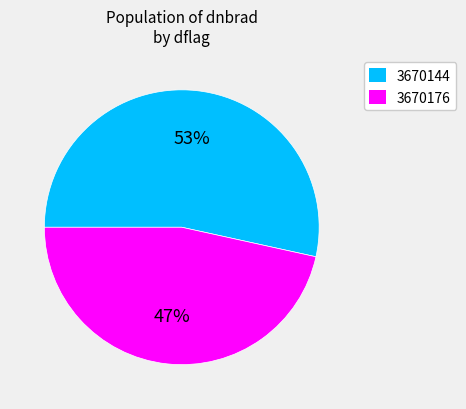

To the nearest percent, what is the average slice percentage?

50%